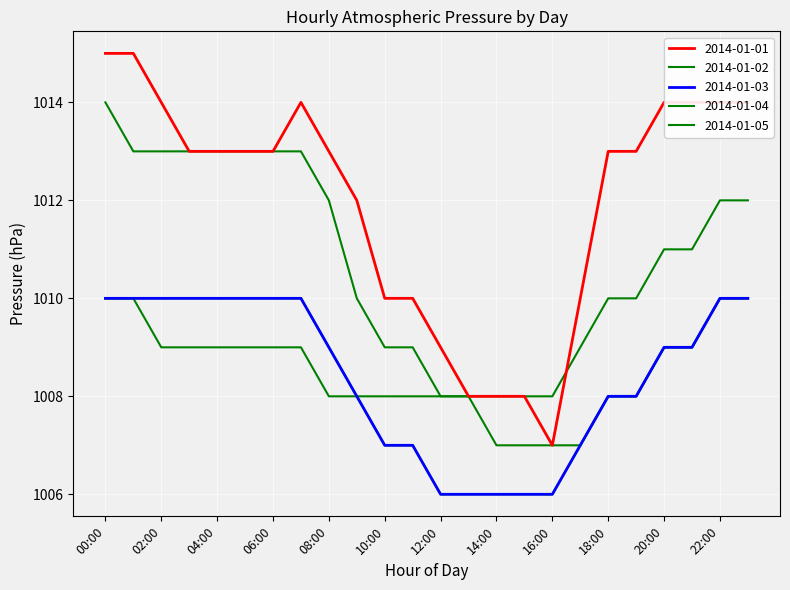

What is the value of the 2014-01-03 point at the 15th from the left?

1006